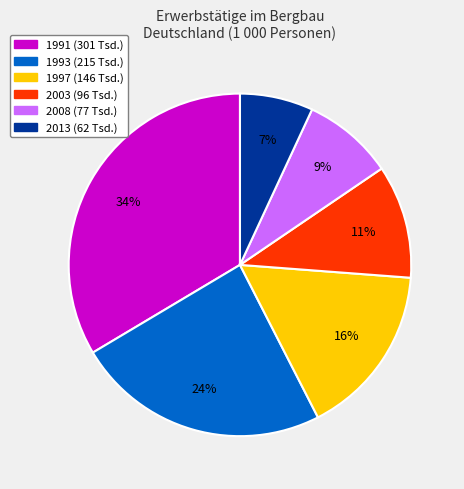

To the nearest percent, what portion does 2013 represent?

7%